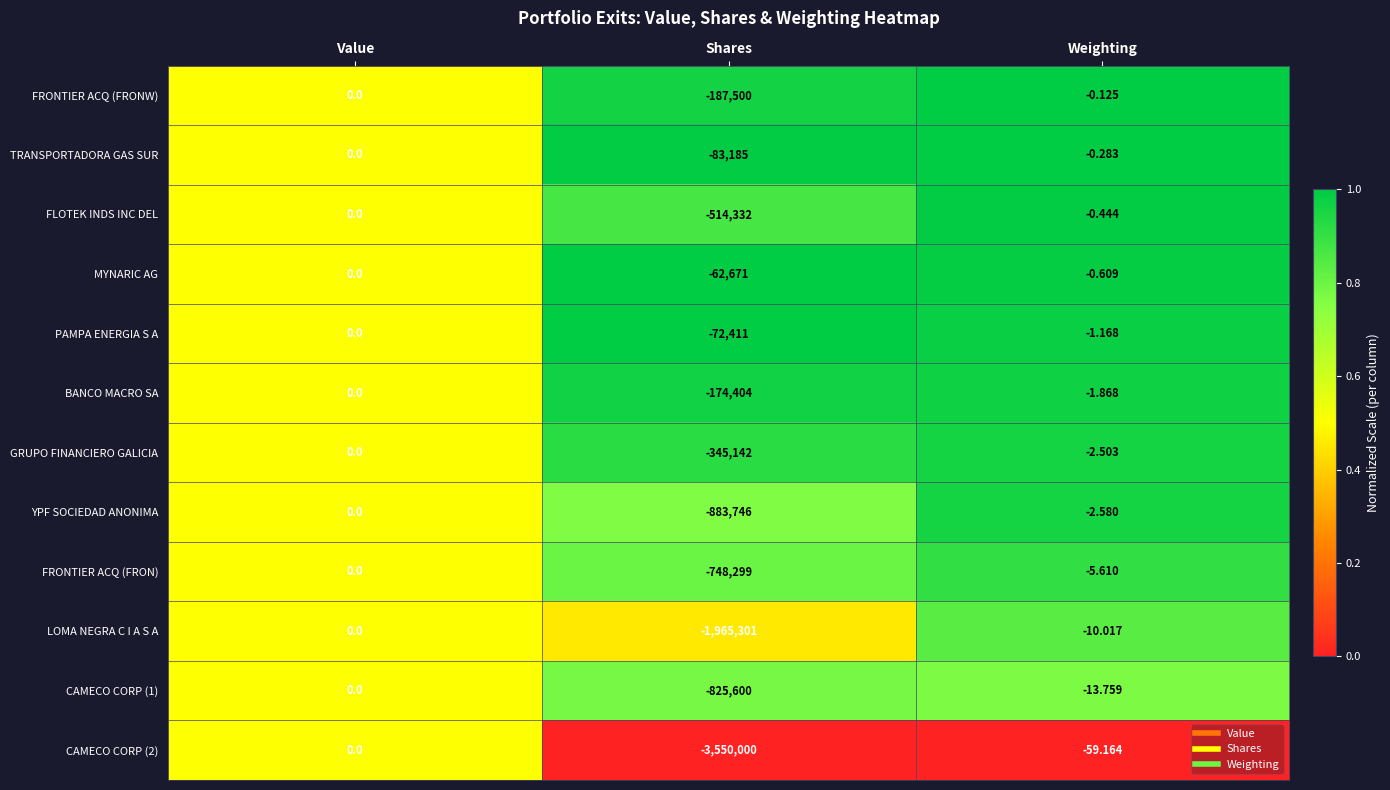

List the labels in order of LOMA NEGRA C I A S A value, smallest first.

Shares, Weighting, Value